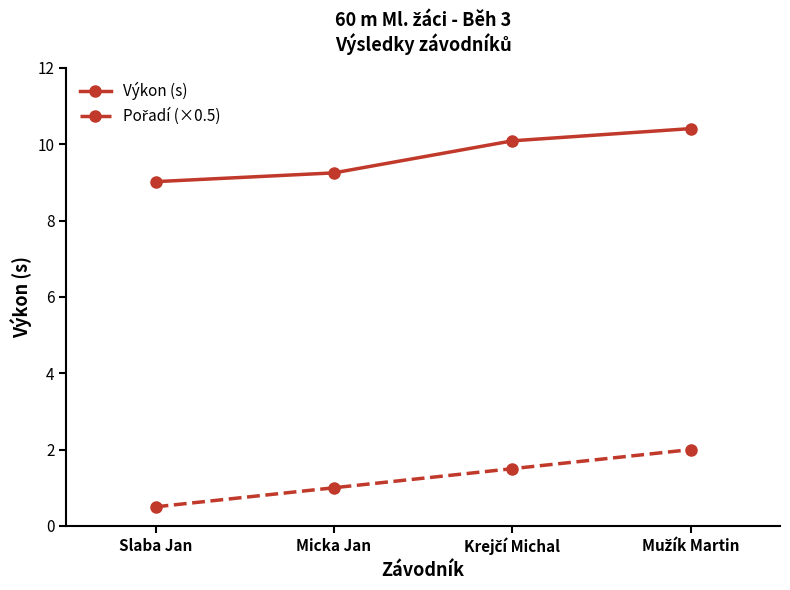

How many data points in Výkon (s) are less than 10?

2